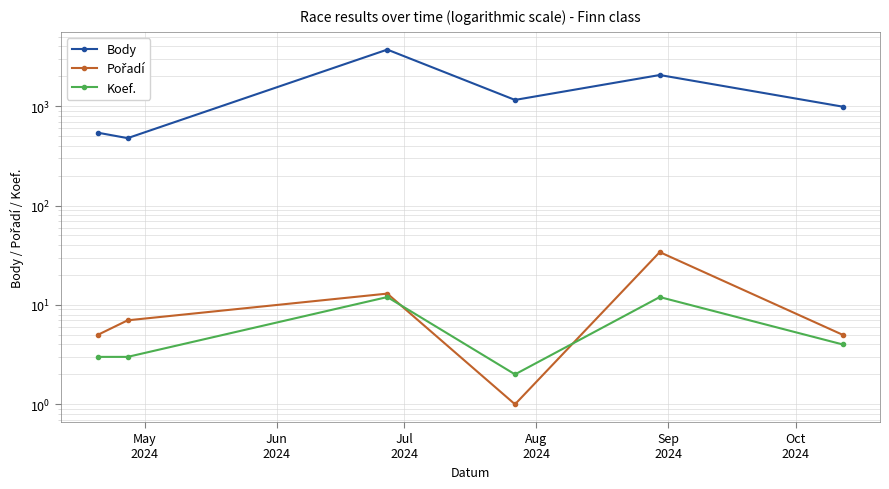

Between Aug
2024 and Jul
2024, which is larger?

Jul
2024